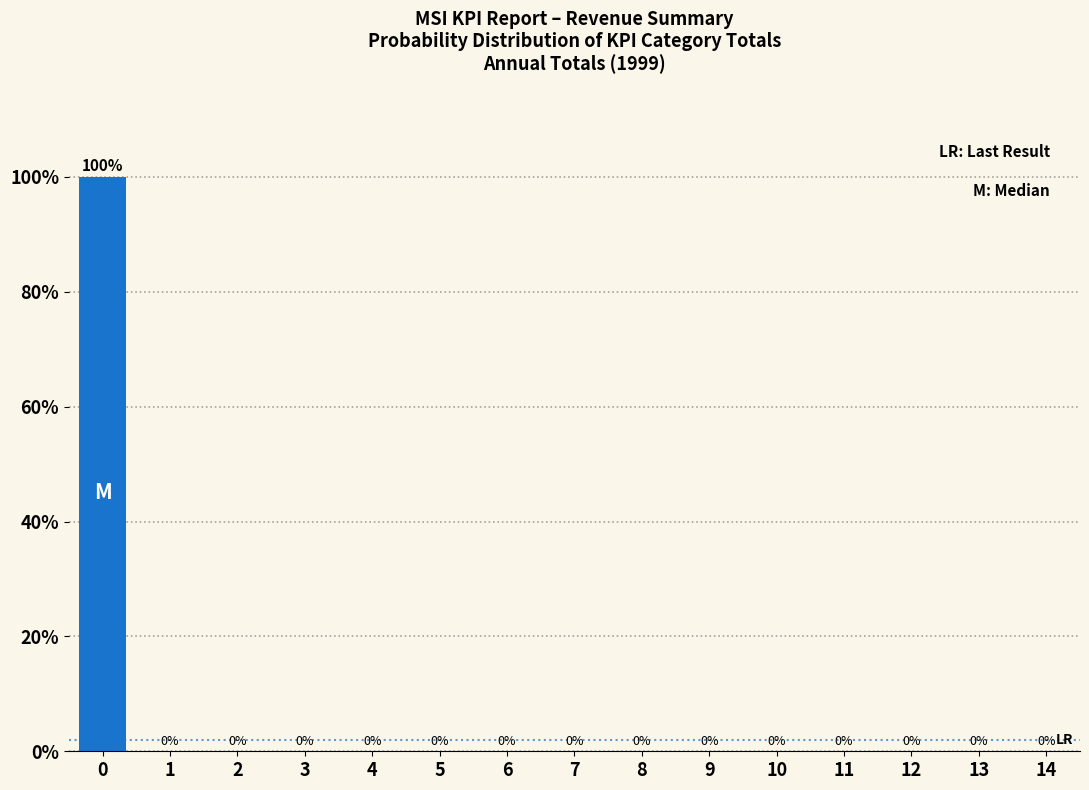

Reading left to right, extract all data points from this chart.

0=100	1=0	2=0	3=0	4=0	5=0	6=0	7=0	8=0	9=0	10=0	11=0	12=0	13=0	14=0